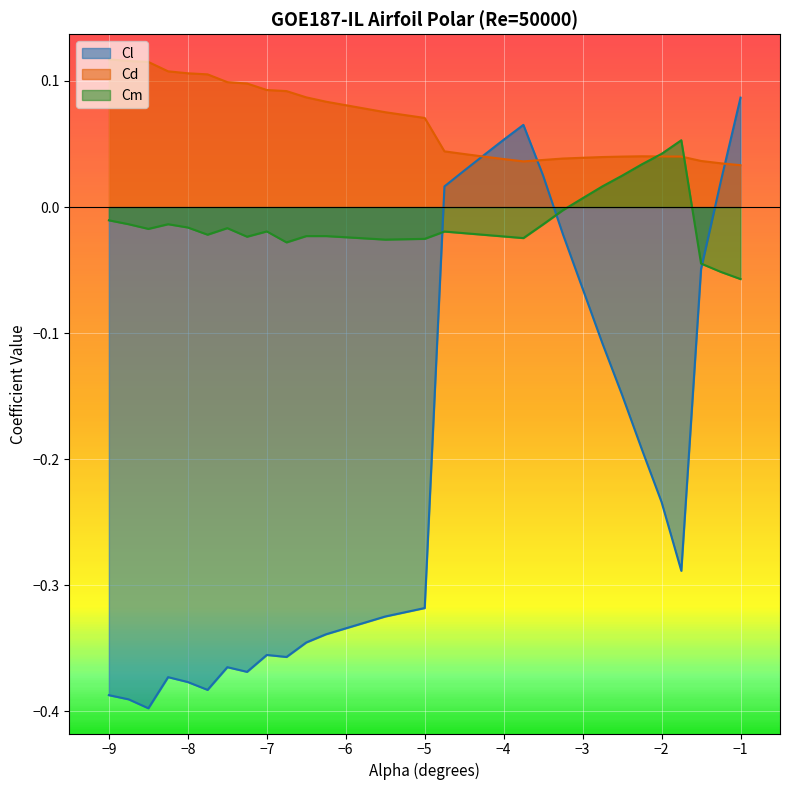

What is the spread (max minus min) of values at −9?

0.5